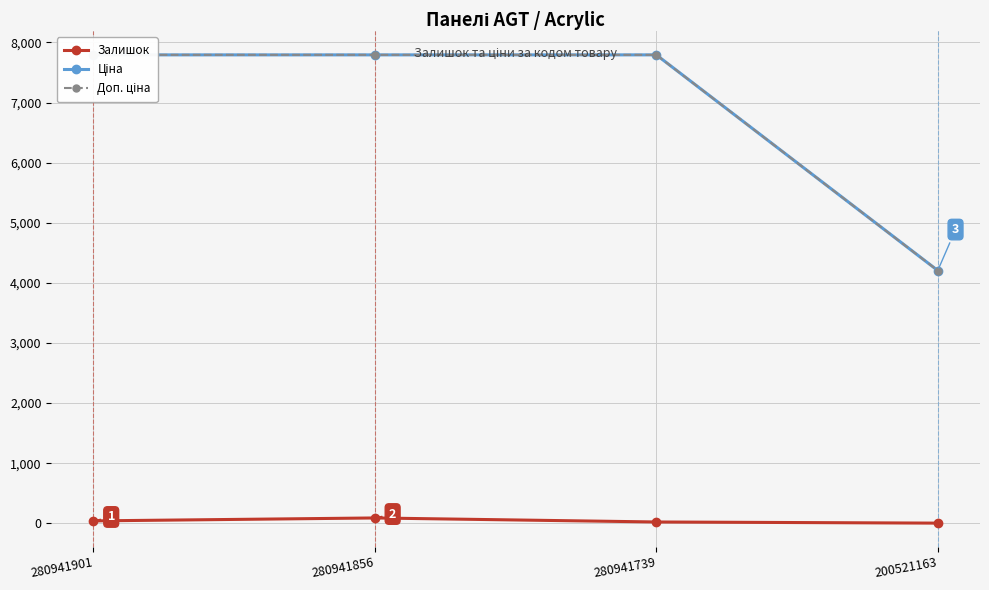

What is the lowest value of the Залишок series?

2